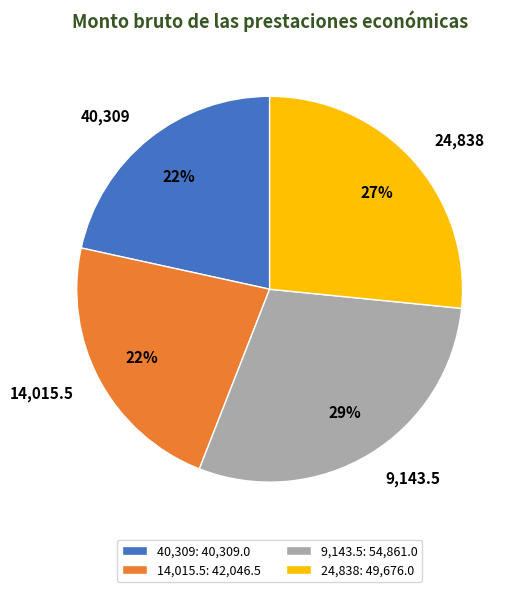

To the nearest percent, what percentage of the pie is 40,309?

22%